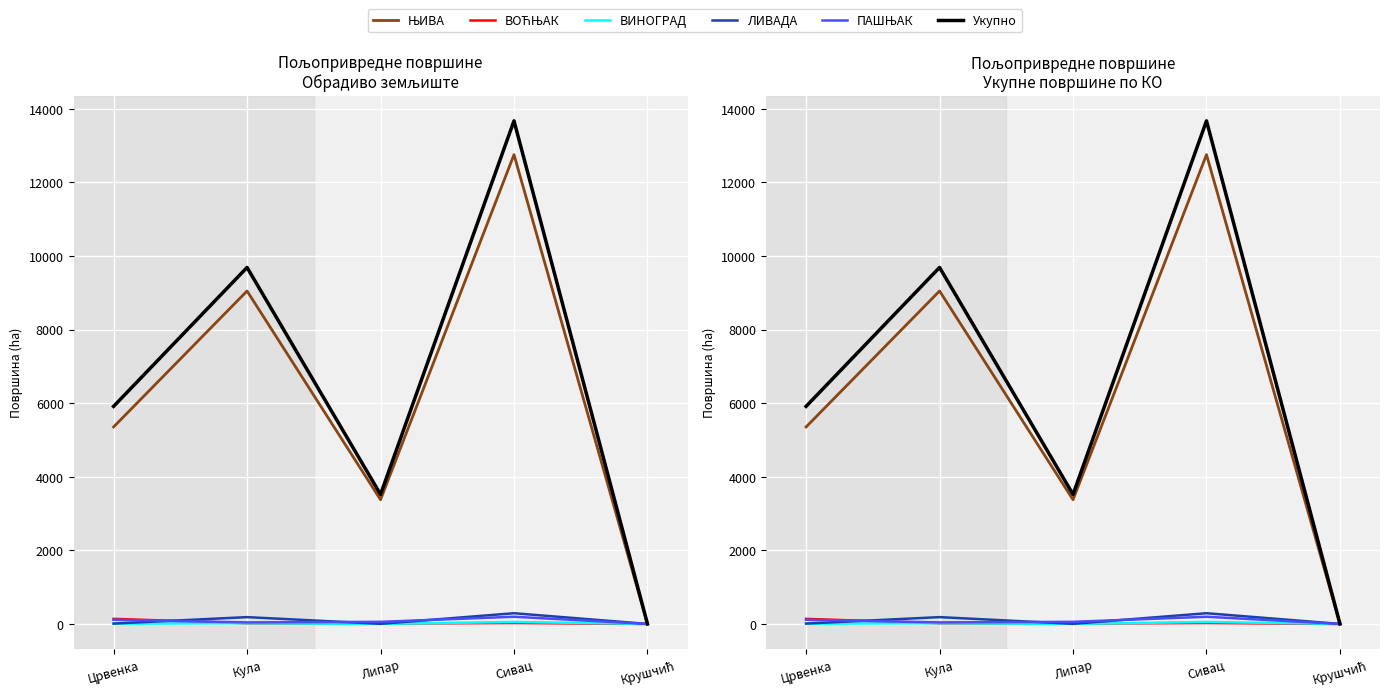

Is this an area chart (filled region under the line)?

No